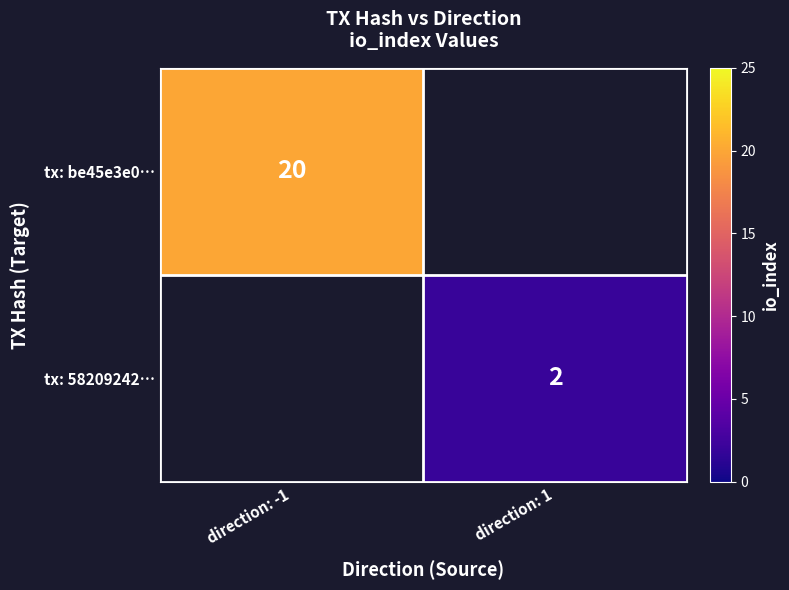

The tx: 58209242… series shows 3 at direction: 1. True or false?

False